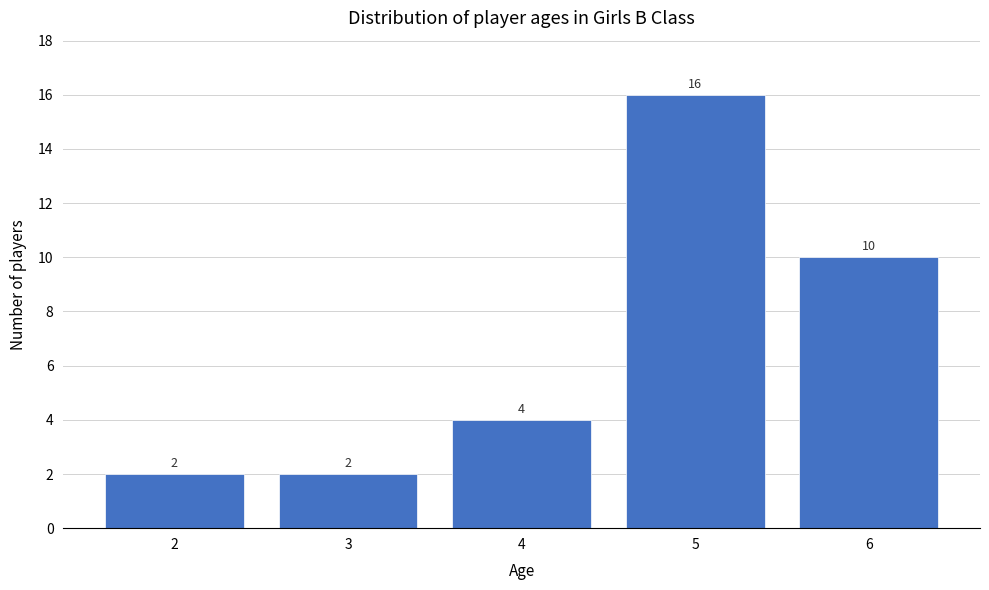

Reading left to right, list every bar in this chart as the range it spans on the x-axis followed by its height.

1.5 to 2.5: 2
2.5 to 3.5: 2
3.5 to 4.5: 4
4.5 to 5.5: 16
5.5 to 6.5: 10